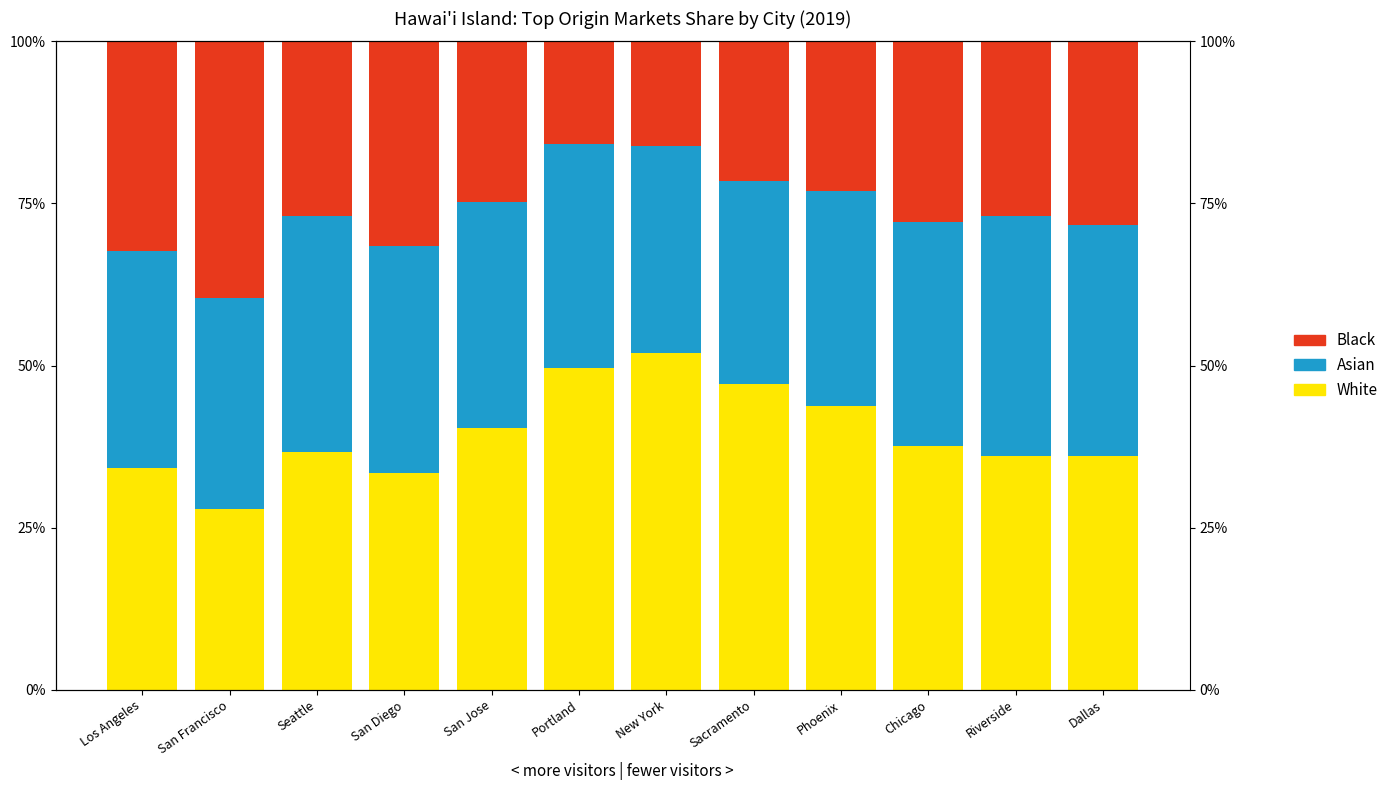

How many categories are shown in the chart?

12